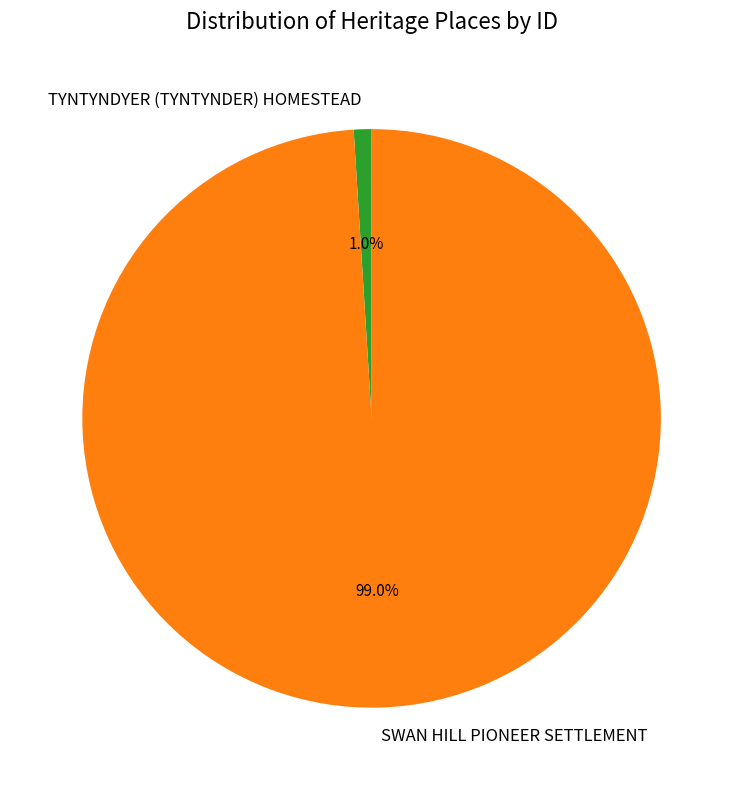

Count the number of slices in the pie.

2